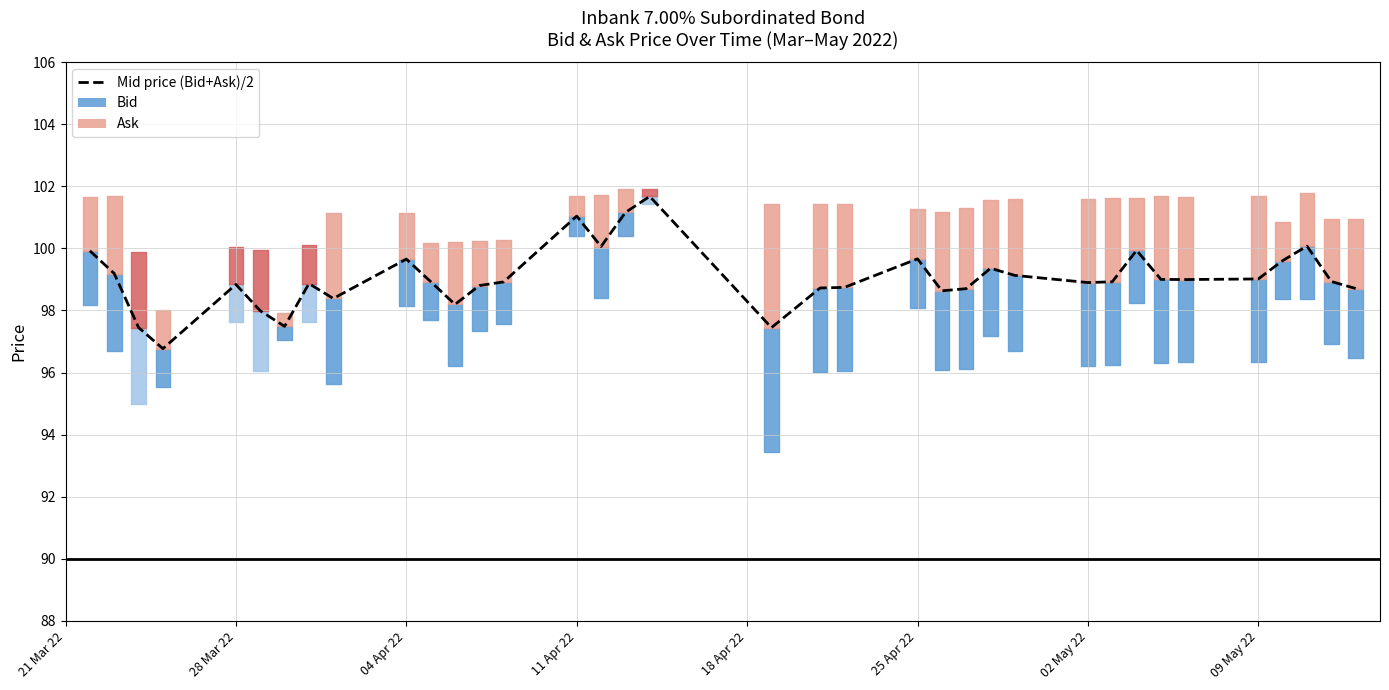

Reading left to right, list all the values displayed in this chart.

99.9	99.2	97.5	96.8	98.8	98.0	97.5	98.9	98.4	99.7	98.9	98.2	98.8	98.9	101.0	100.1	101.2	101.7	97.4	98.7	98.7	99.7	98.6	98.7	99.4	99.1	98.9	98.9	99.9	99.0	99.0	99.0	99.6	100.1	98.9	98.7